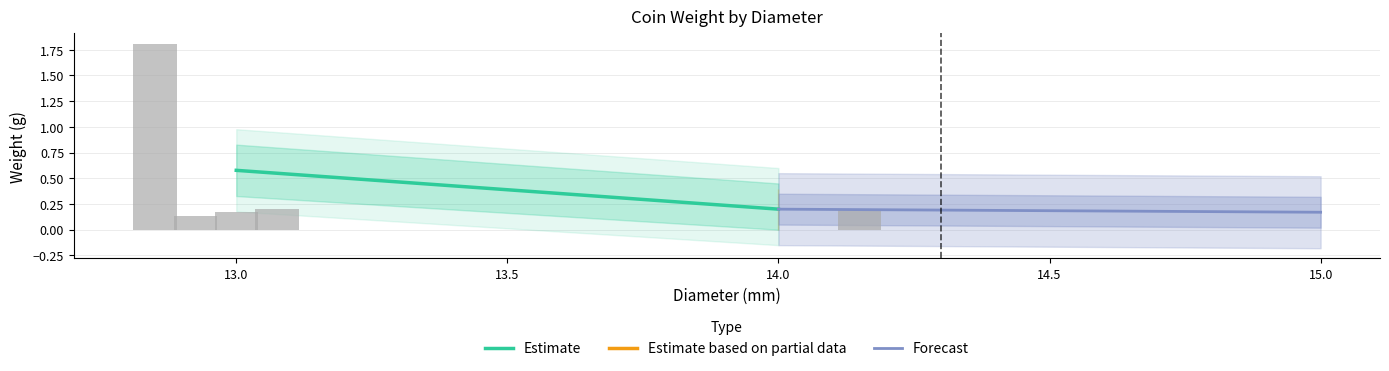

What is the maximum value shown in the chart?

1.8